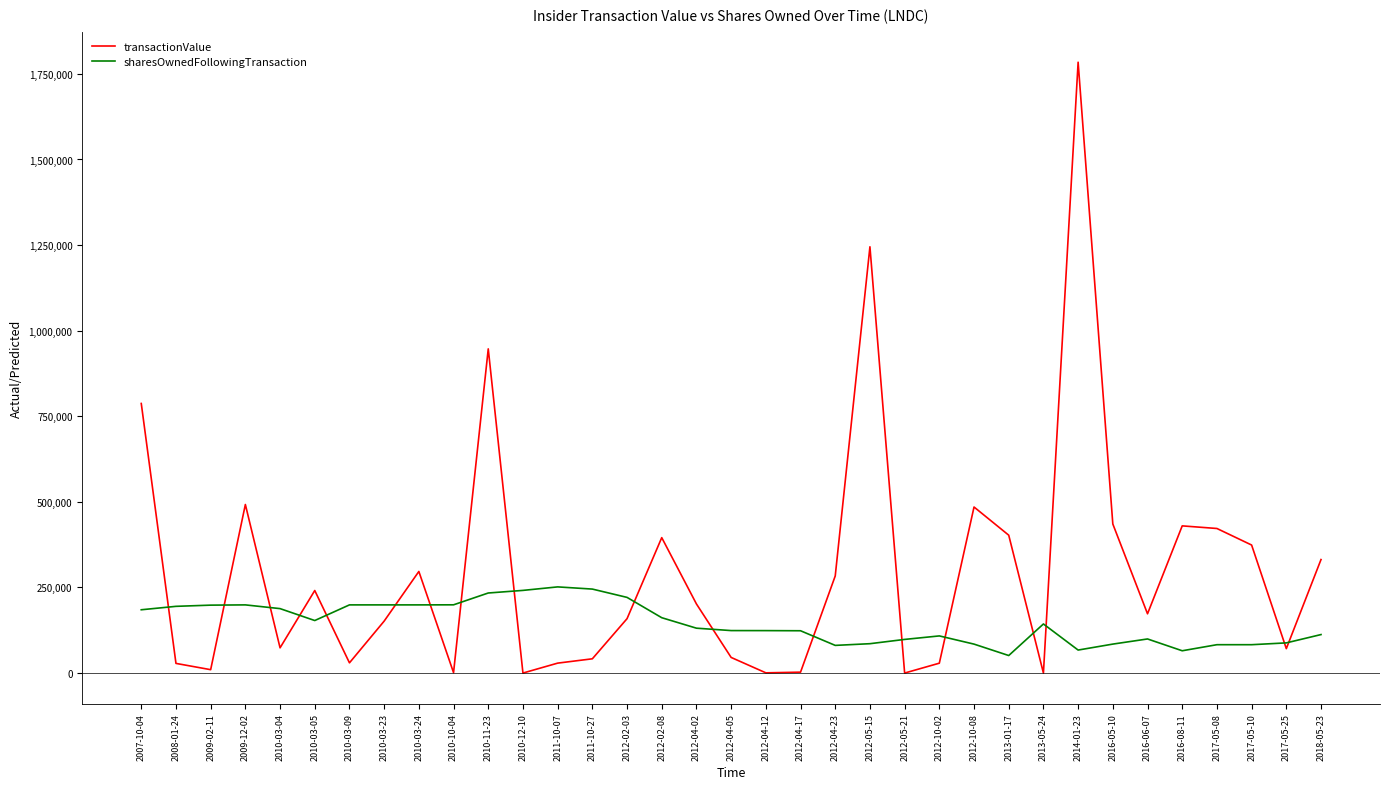

Which category has the highest value across all series?

2014-01-23